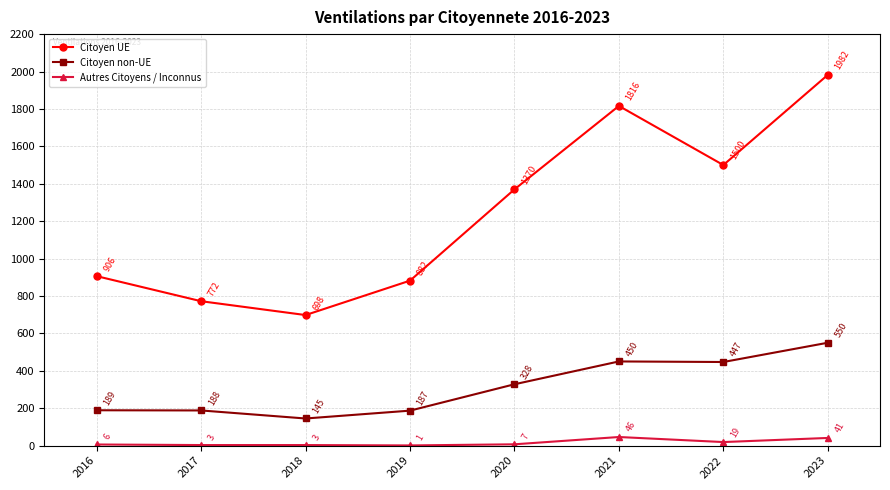

What is the difference between the maximum and minimum values in the Citoyen UE series?

1284